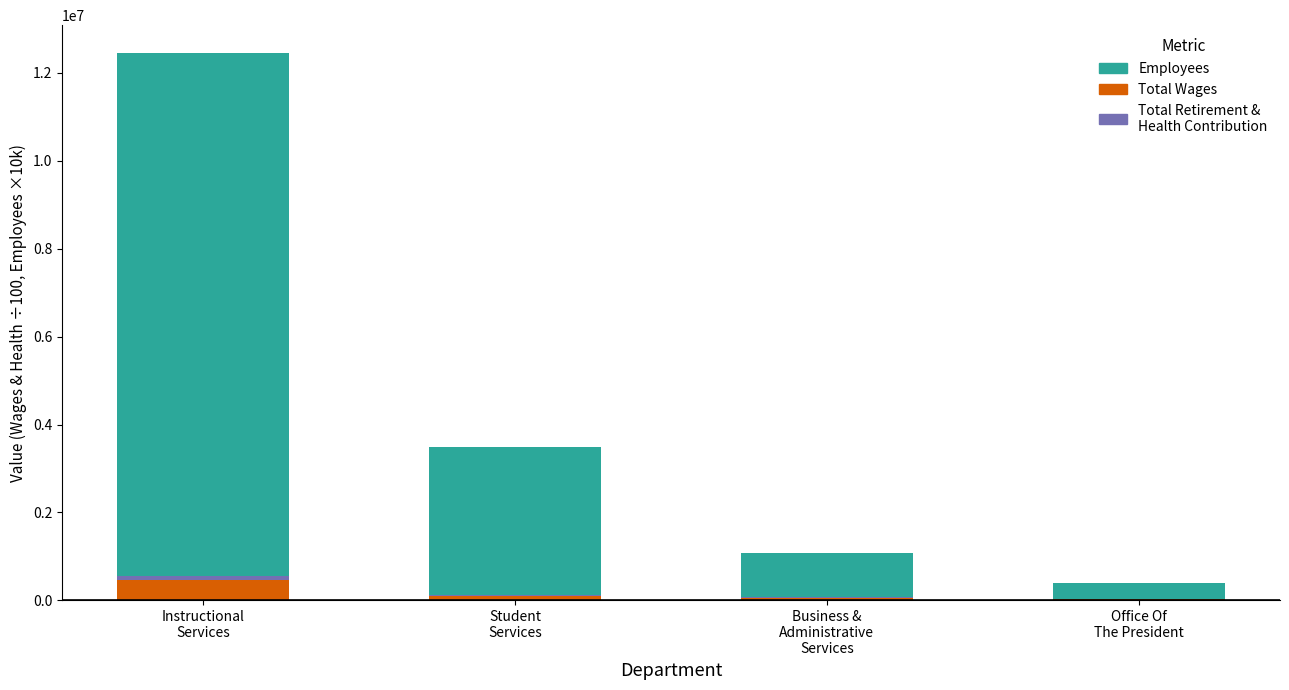

Where does the Total Wages series first go above 102907?

Instructional
Services